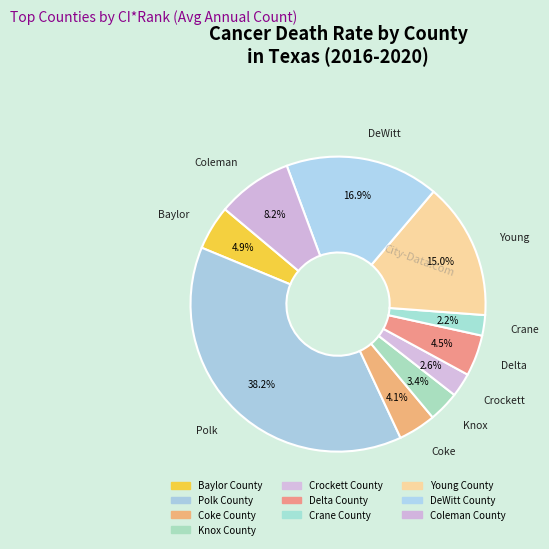

Do Delta County and Coleman County together represent more than half of the pie?

No